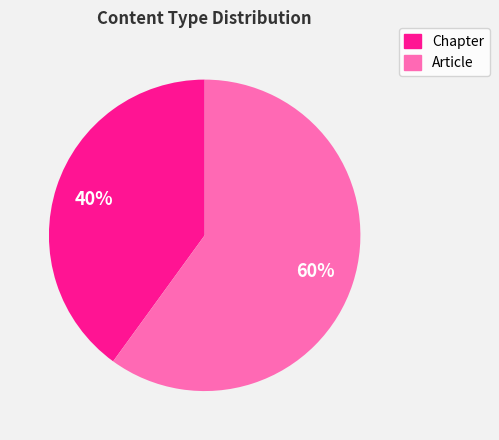

To the nearest percent, what is the average slice percentage?

50%